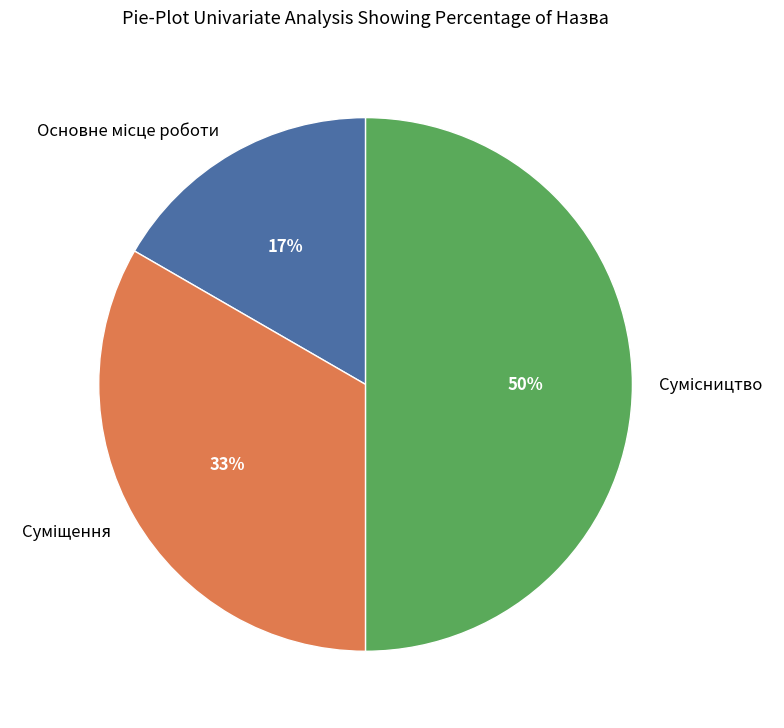

To the nearest percent, what is the difference between the largest and smallest slice percentages?

33%